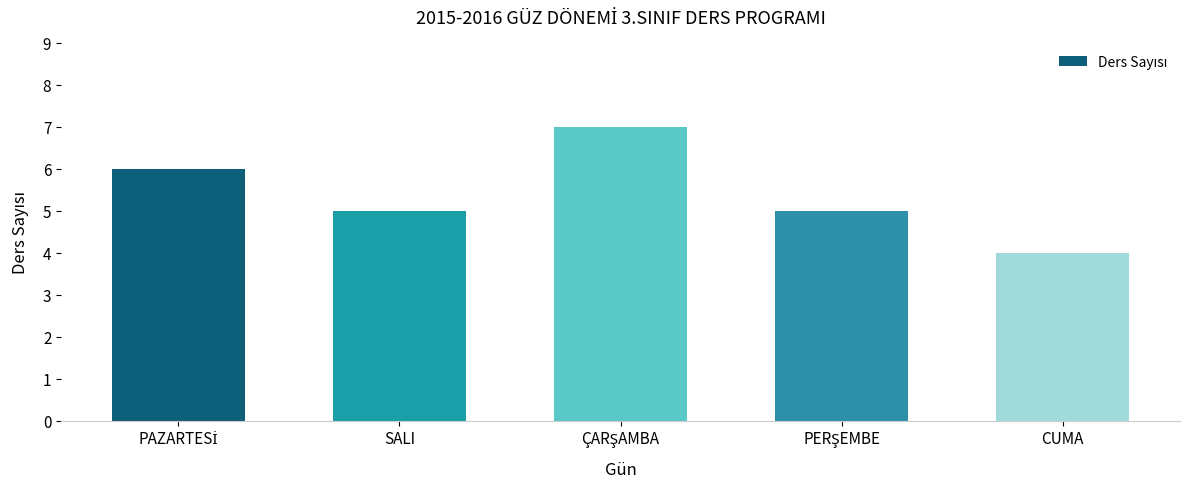

What is the value of the 1st bar from the left?

6